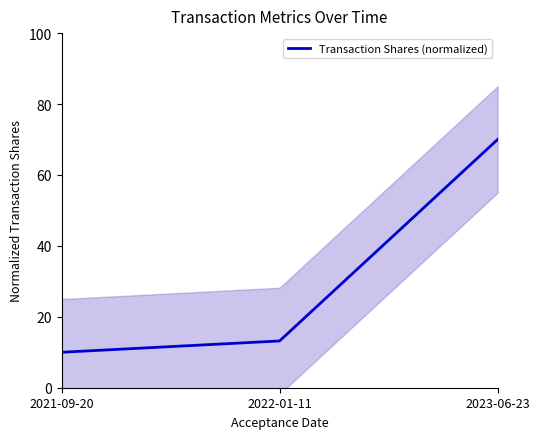

Is it true that the value at 2021-09-20 is 2.1?

False